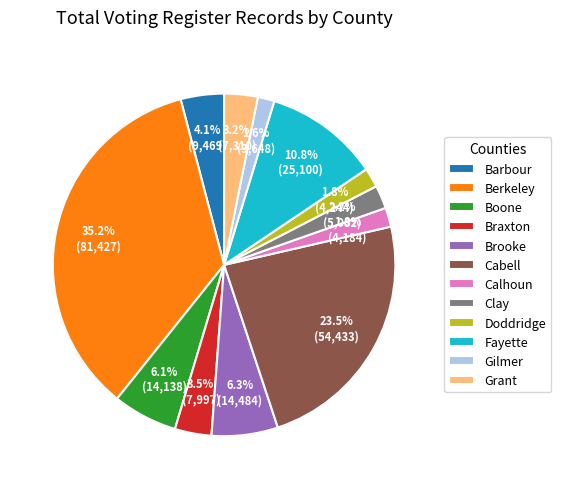

To the nearest percent, what is the combined percentage of Berkeley and Braxton?

39%